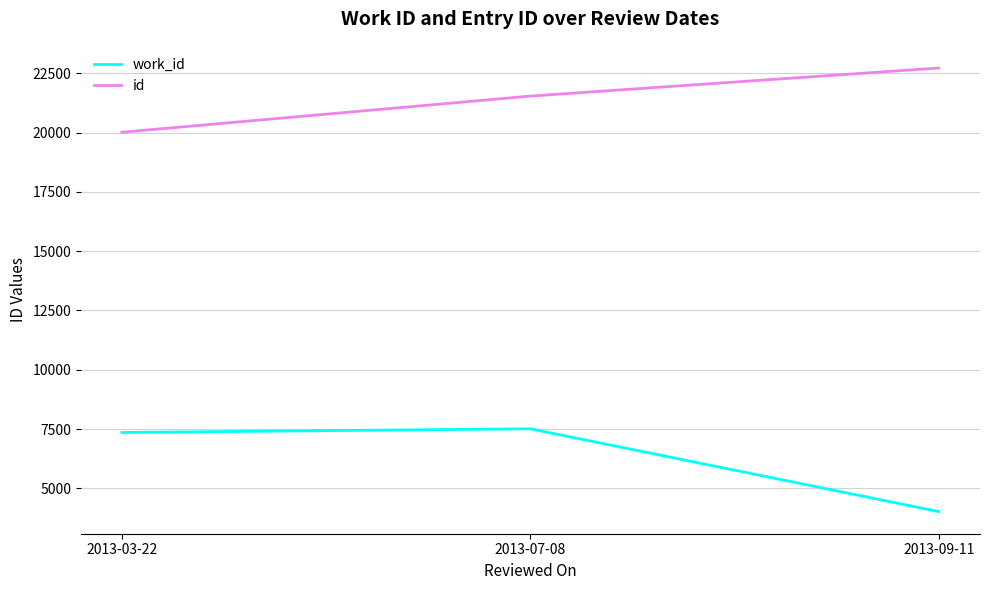

What is the average value of the work_id series?

6298